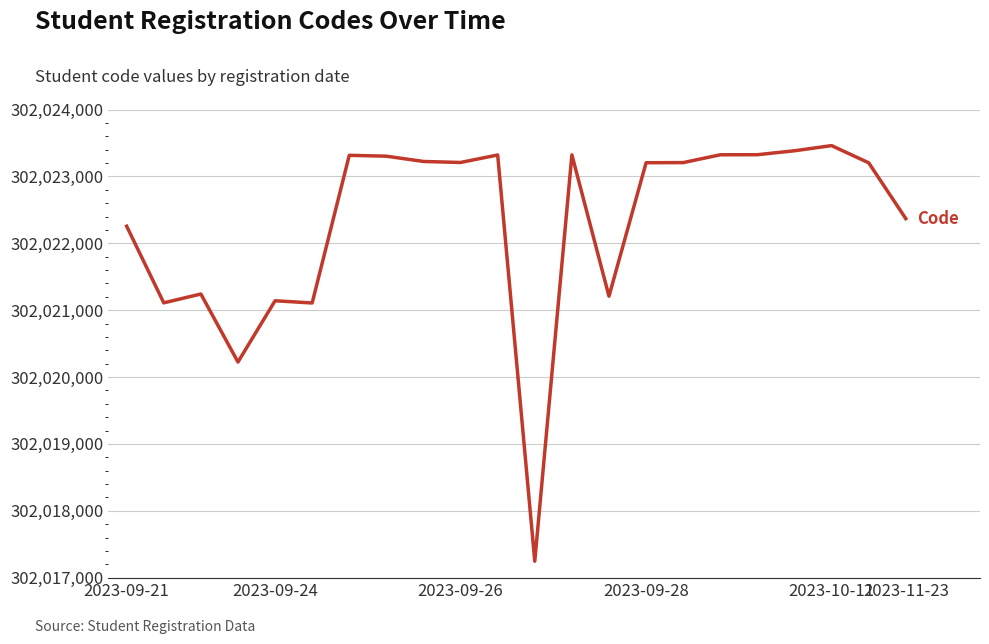

Which series has the largest total across all categories?

Code